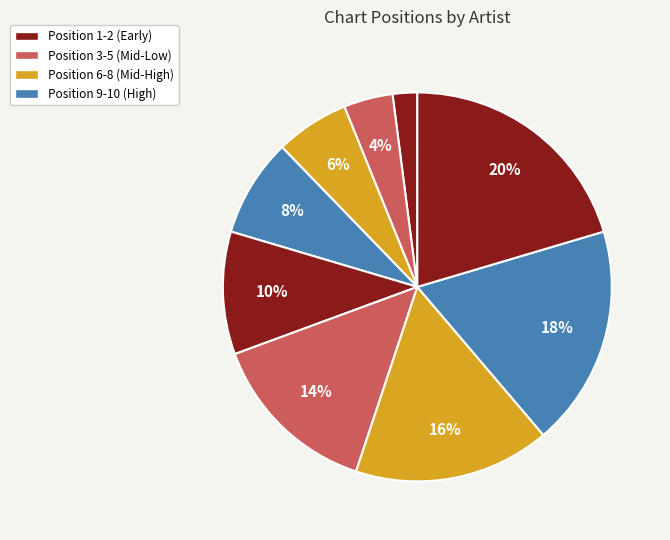

How many segments does this pie chart have?

9